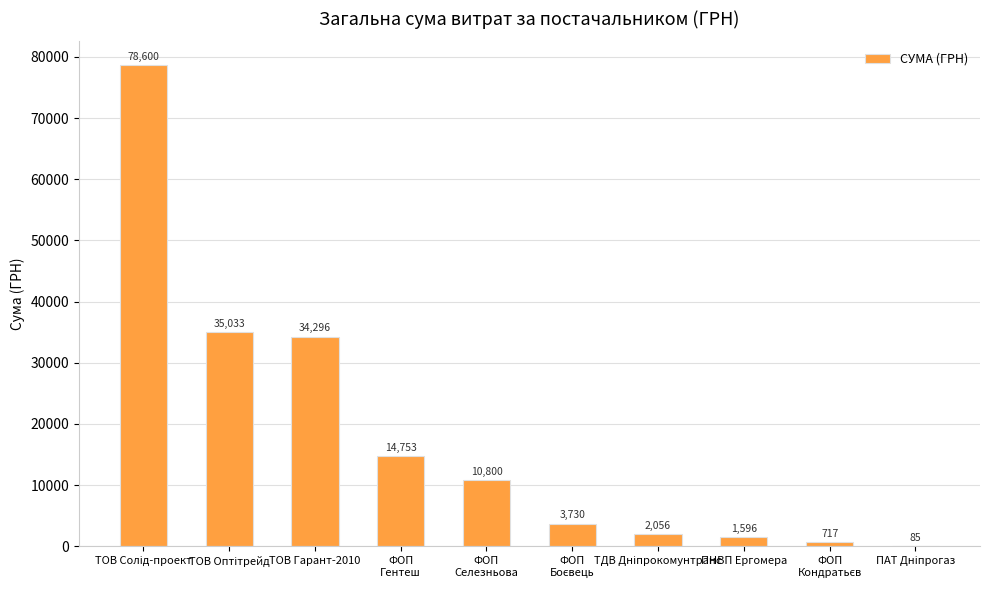

What is the greatest value displayed?

78600.0